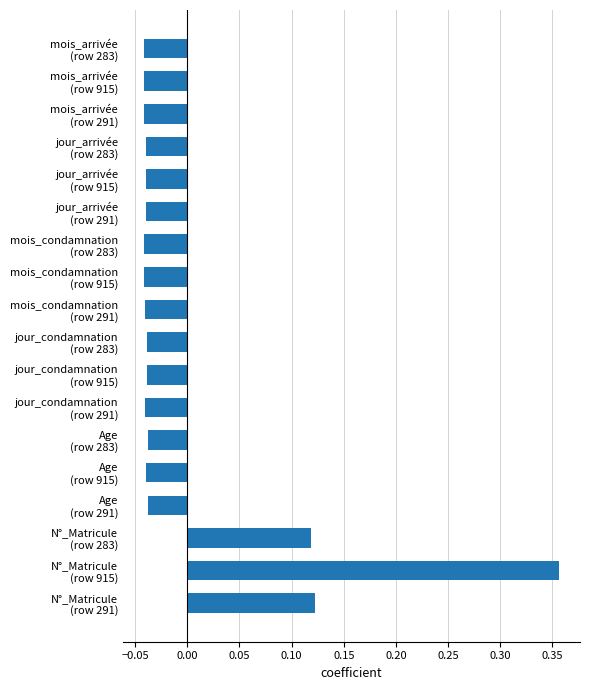

How many values are below zero?

15